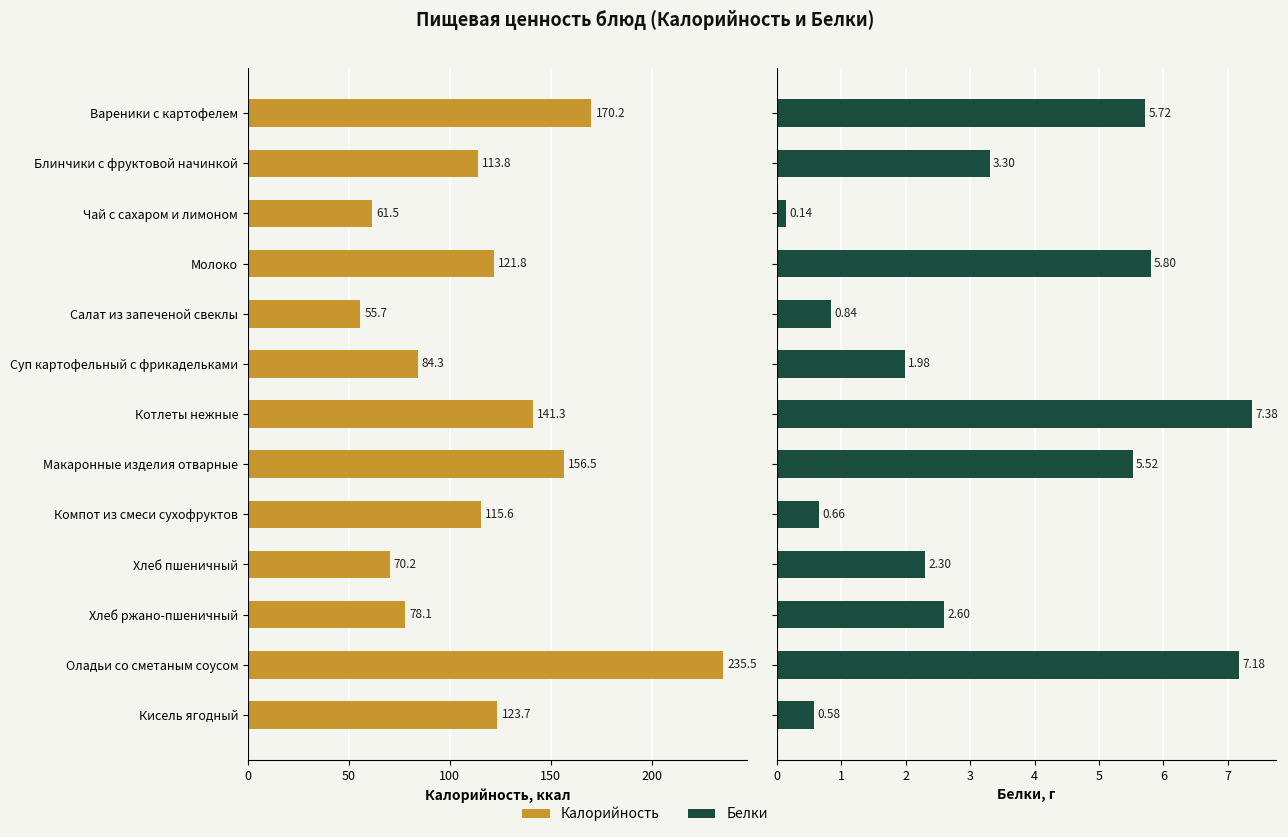

Which series has the largest total across all categories?

Калорийность